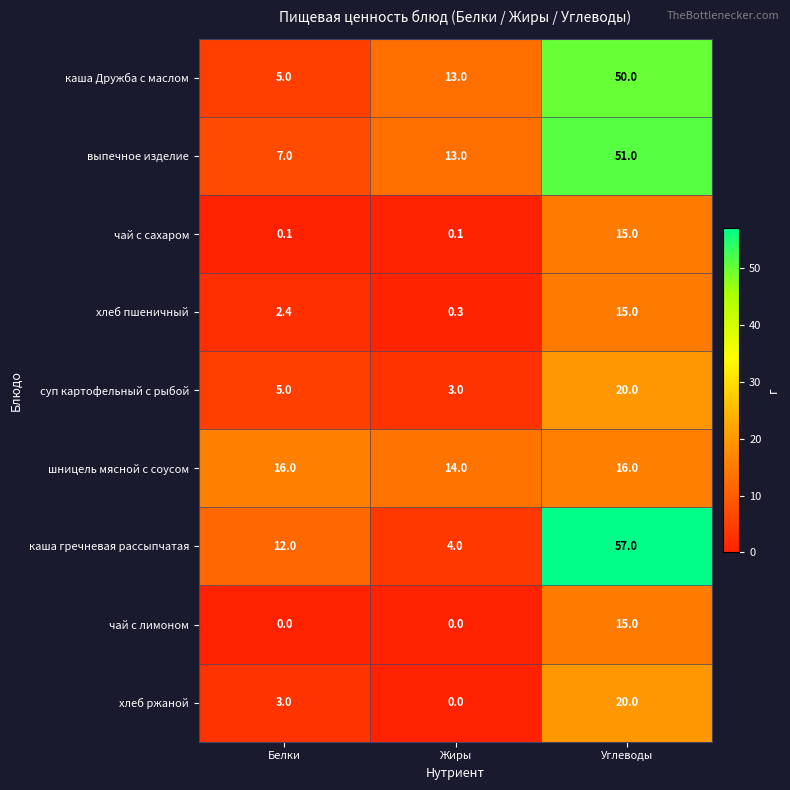

True or false: суп картофельный с рыбой has a value of 20.0 at Углеводы.

True